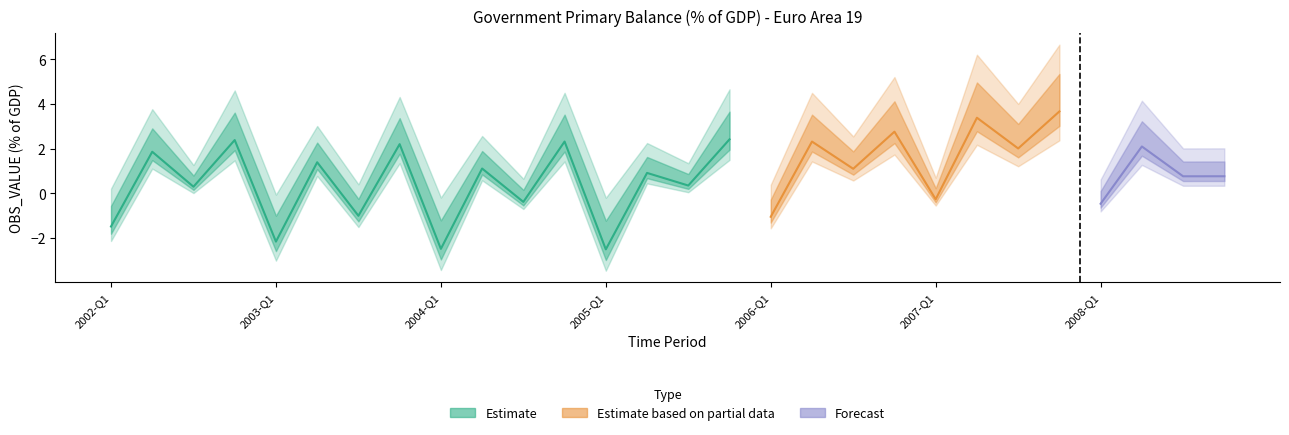

Reading left to right, what are all the values shown in this chart?

-1.5	1.9	0.3	2.4	-2.2	1.4	-1.0	2.2	-2.5	1.1	-0.4	2.3	-2.5	0.9	0.3	2.4	-1.1	2.3	1.1	2.8	-0.3	3.4	2.0	3.7	-0.5	2.1	0.8	0.8